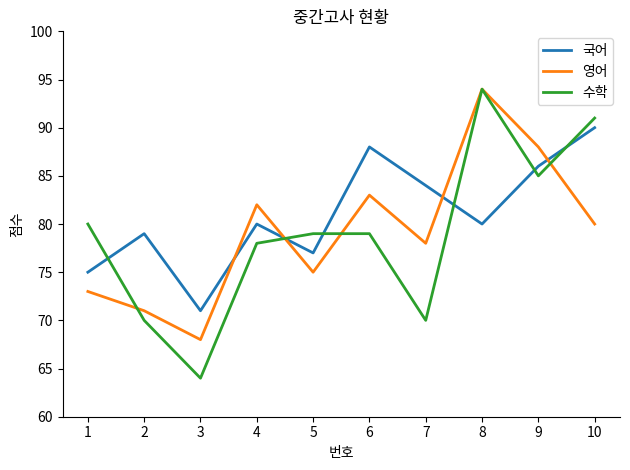

List the labels in order of 영어 value, smallest first.

3, 2, 1, 5, 7, 10, 4, 6, 9, 8